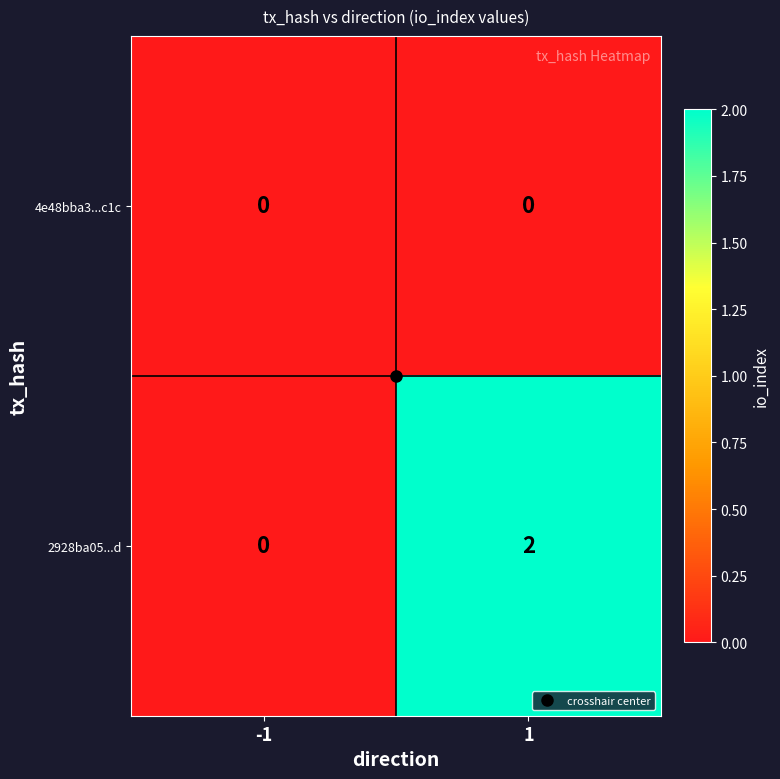

Which series has the largest total across all categories?

2928ba05...d